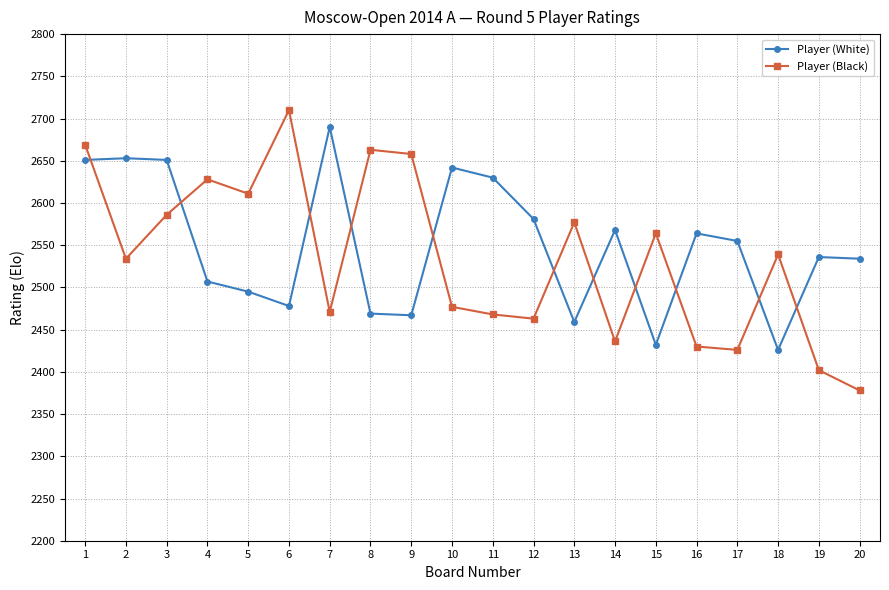

List the series in order of their overall mean, lowest first.

Player (Black), Player (White)